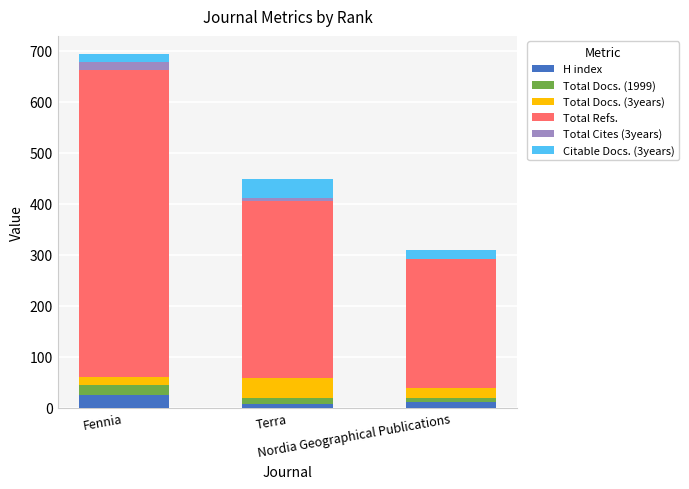

Does the chart contain stacked bars?

Yes